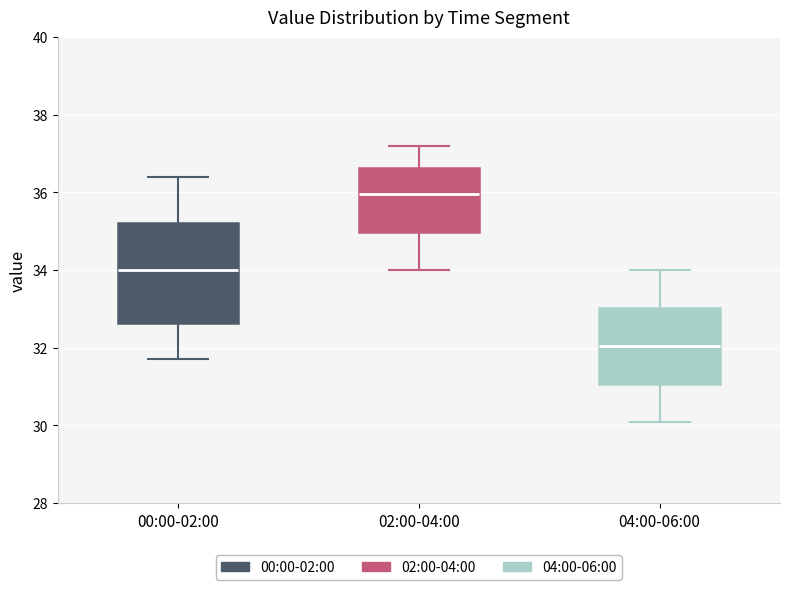

Which box has the highest median line?

02:00-04:00